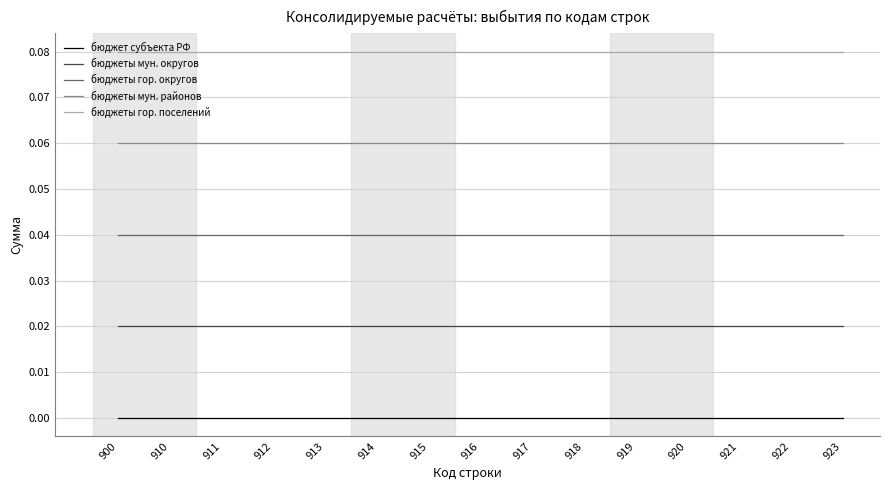

Is the value of бюджеты гор. поселений at 917 greater than the value of бюджеты гор. округов at 915?

Yes